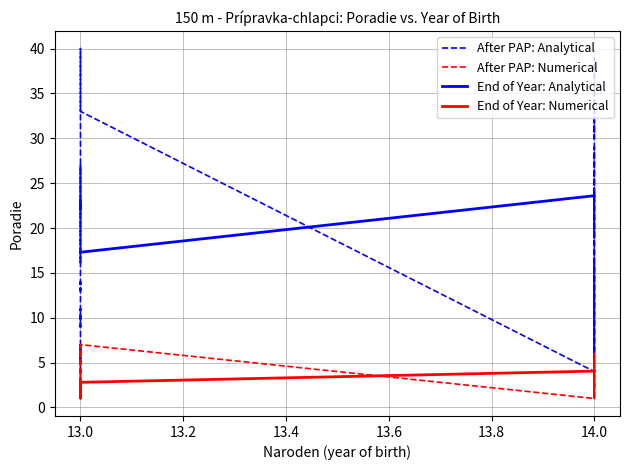

At how many categories does at least one series exceed 16?

23